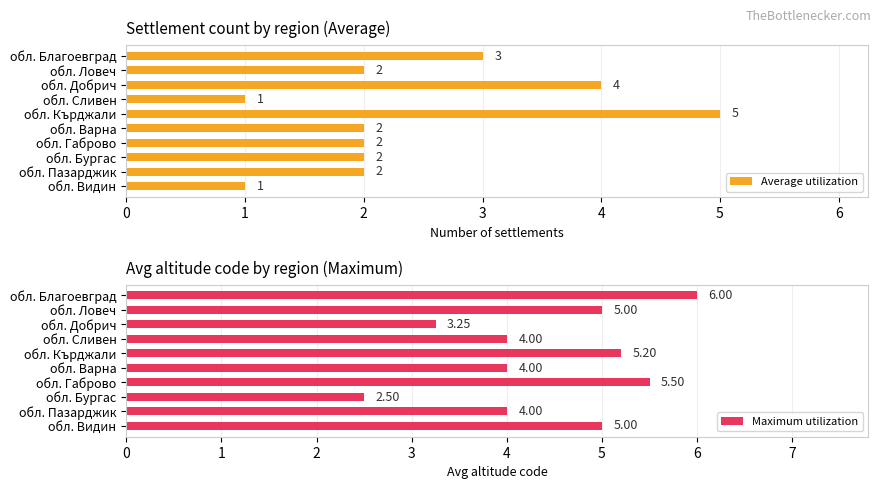

How many data points does each series have?

10